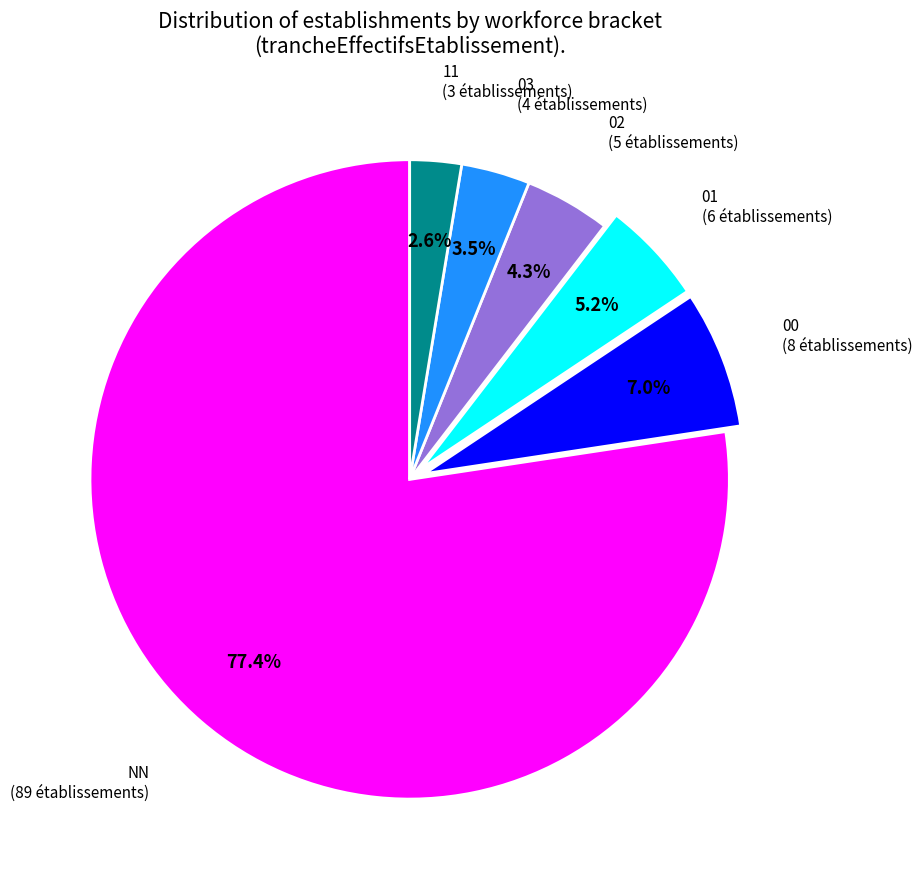

Between 01 and NN, which is larger?

NN